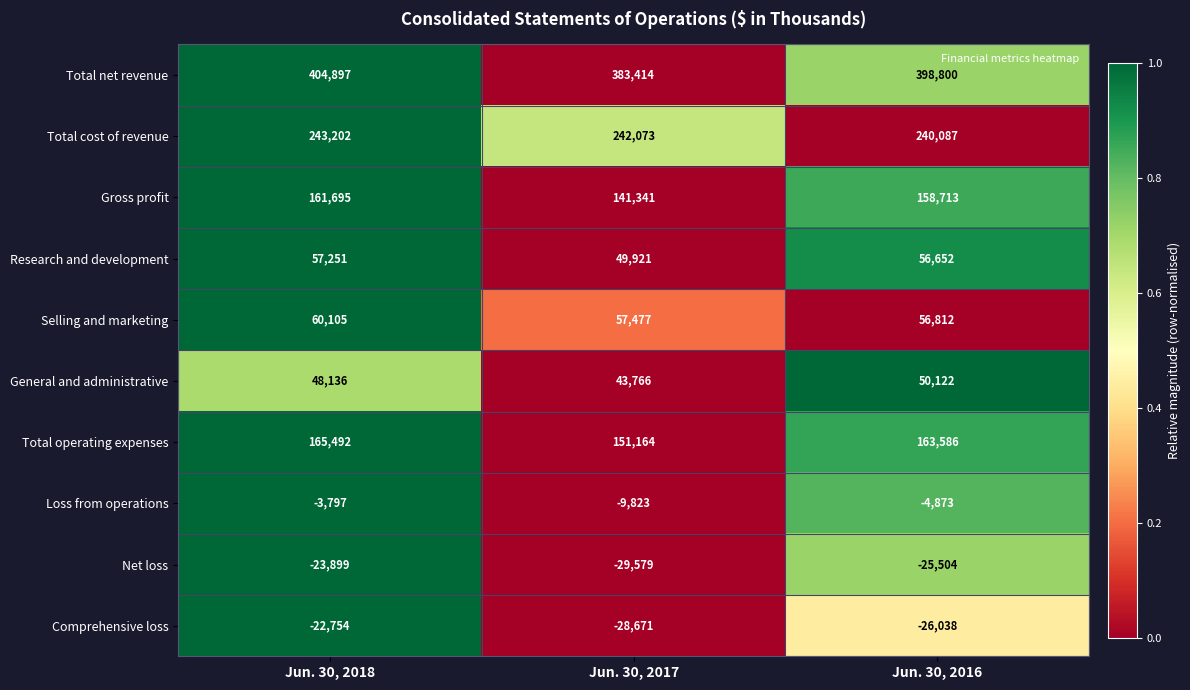

Is it true that Total cost of revenue equals 424482 at Jun. 30, 2018?

False